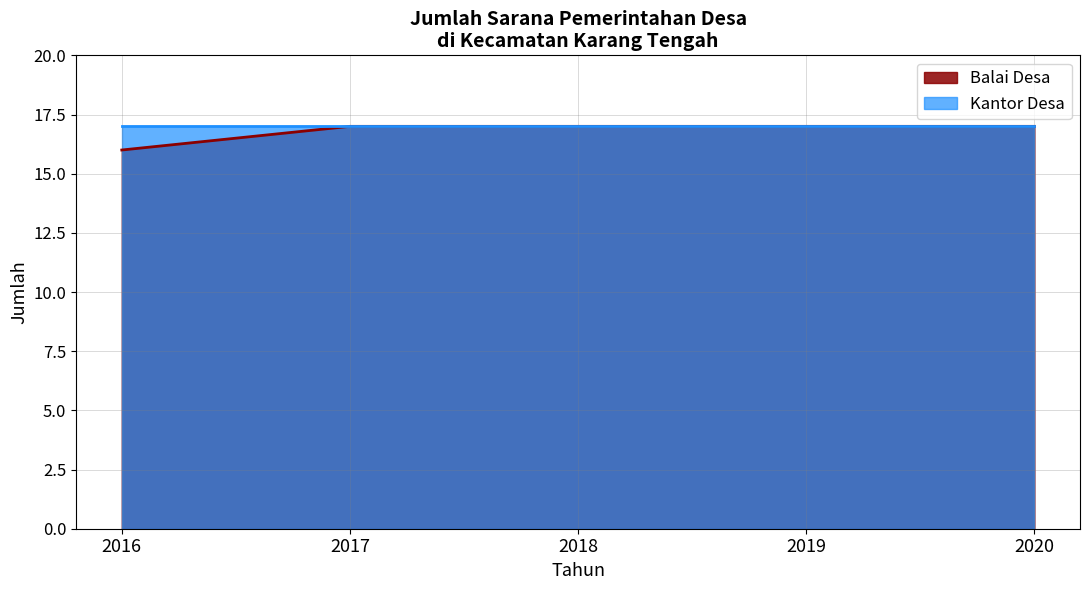

Does the chart have visible grid lines?

Yes